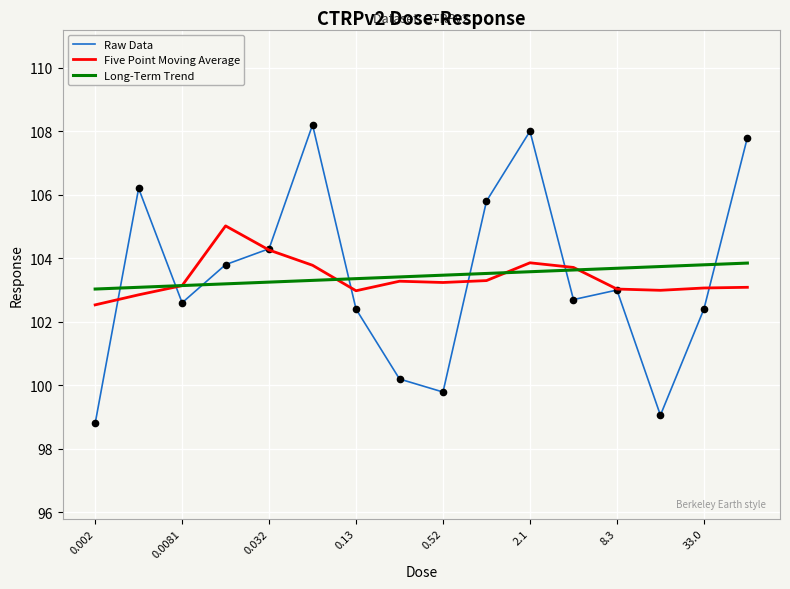

What are all the series names shown in the legend?

Raw Data, Five Point Moving Average, Long-Term Trend